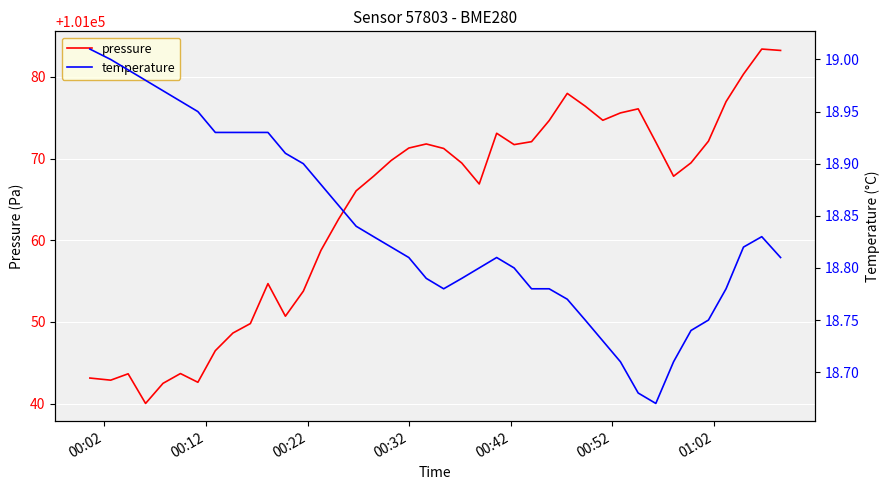

How many values in the pressure series exceed 101069?

21